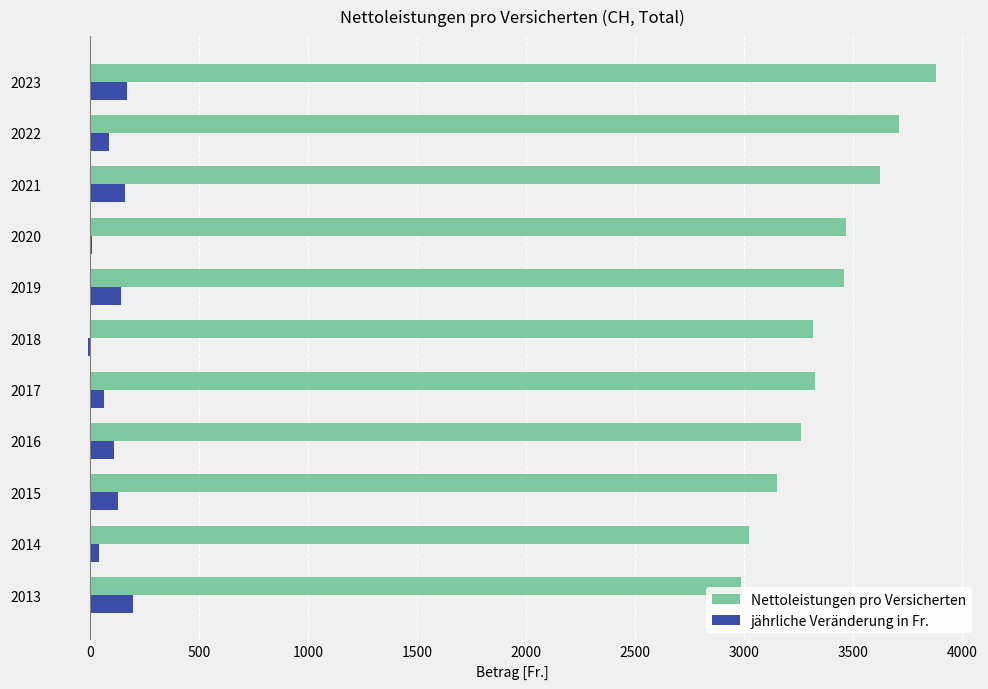

At which category does the chart reach its peak across all series?

2023